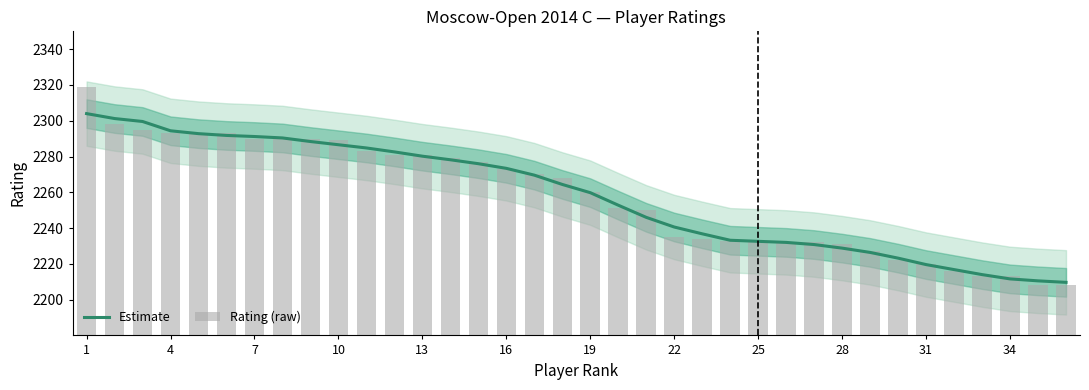

The Estimate series shows 3369.3 at 22. True or false?

False